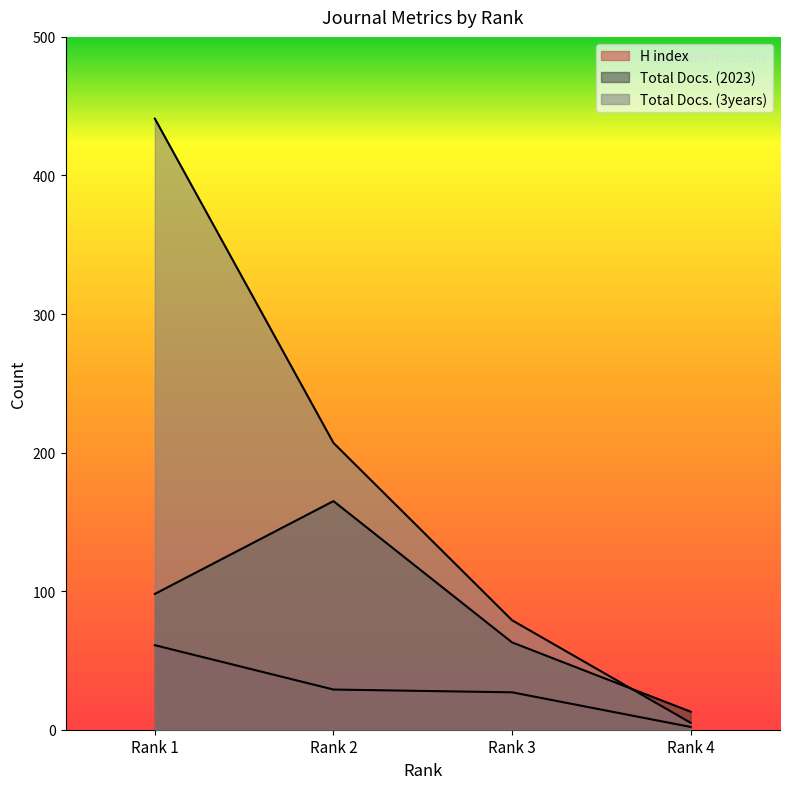

True or false: Total Docs. (3years) and H index intersect in this chart.

False